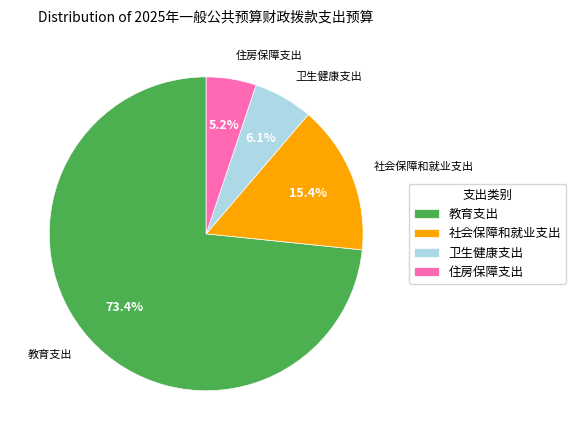

True or false: 卫生健康支出 accounts for 1% of the total.

False